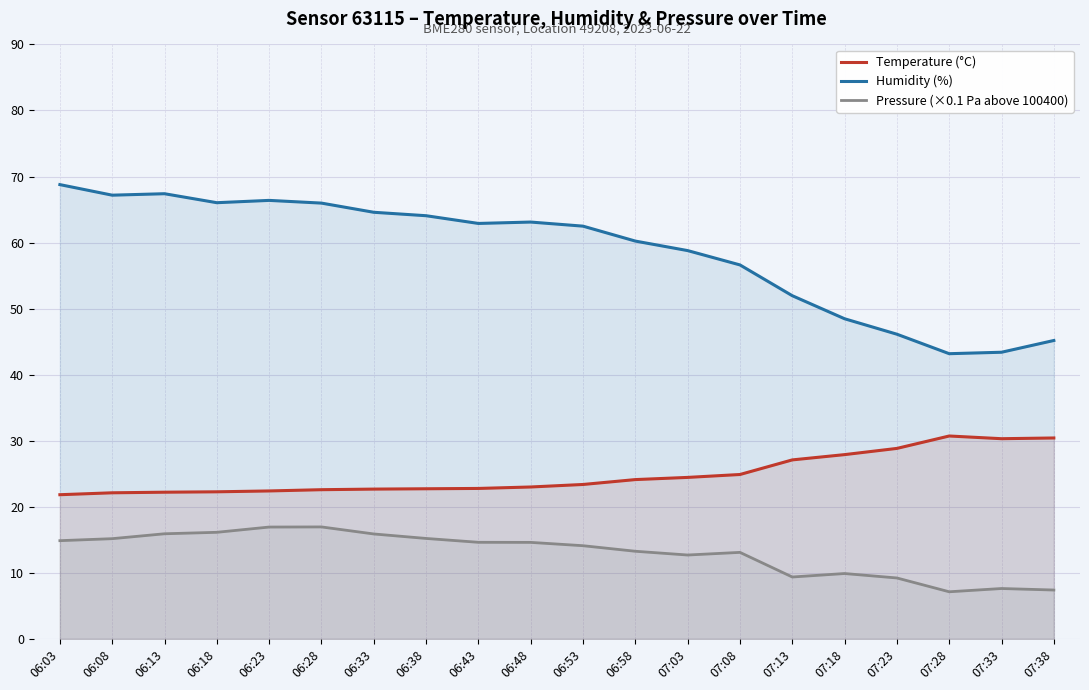

What is the label of the 7th point from the left?

06:33